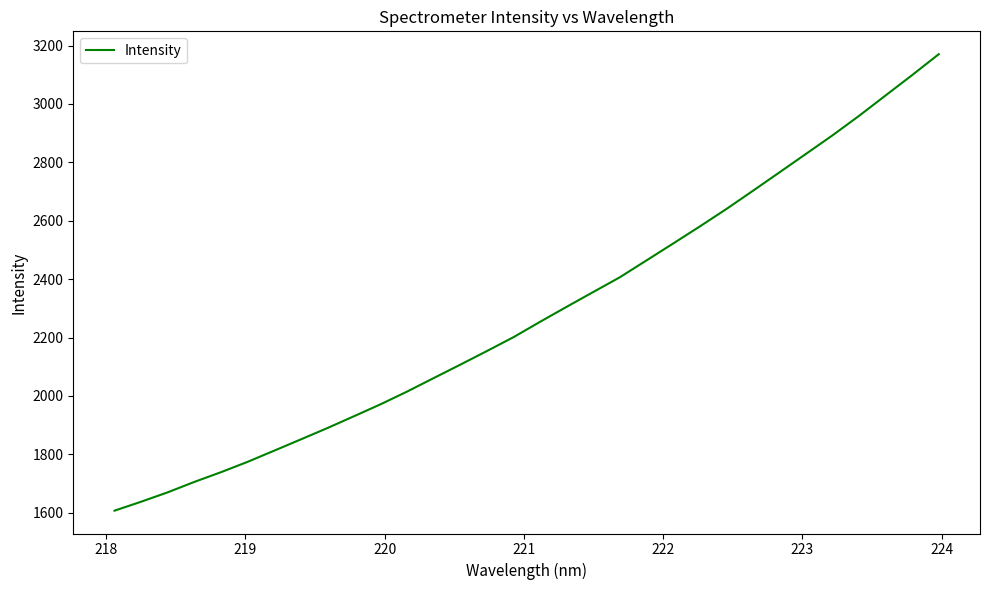

What is the difference between the maximum and minimum values?

1563.4